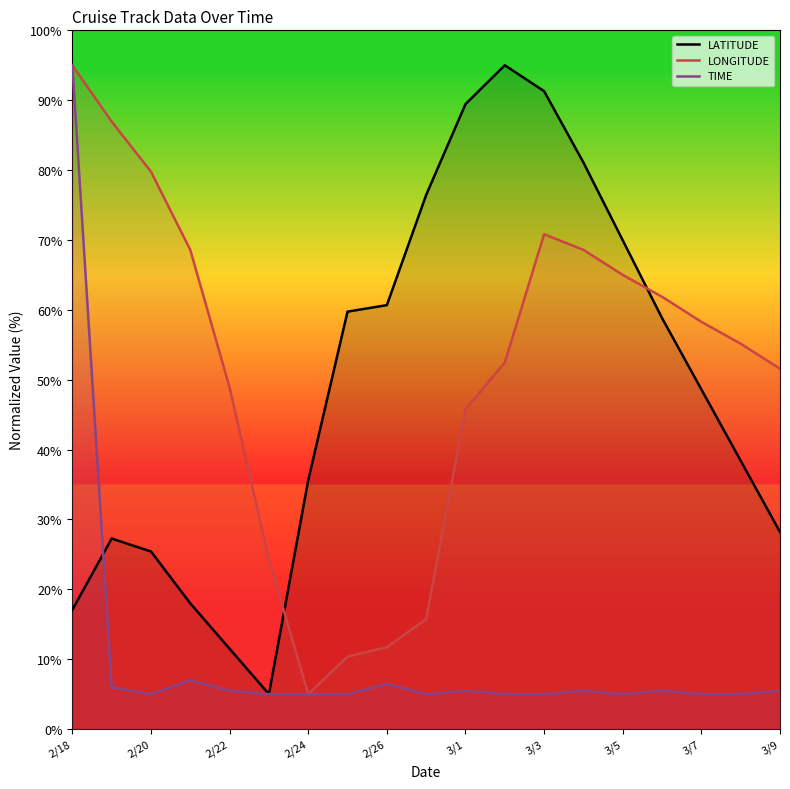

At how many categories does at least one series exceed 7?

19